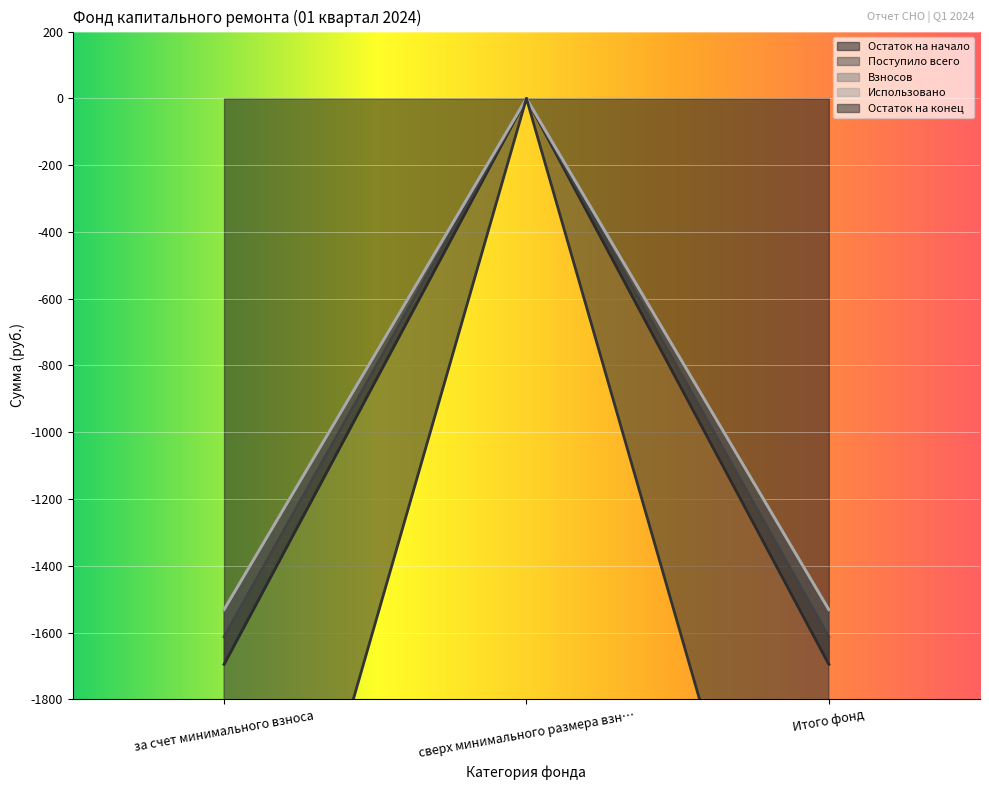

Where does the Взносов series first go above -3143?

сверх минимального размера взн…